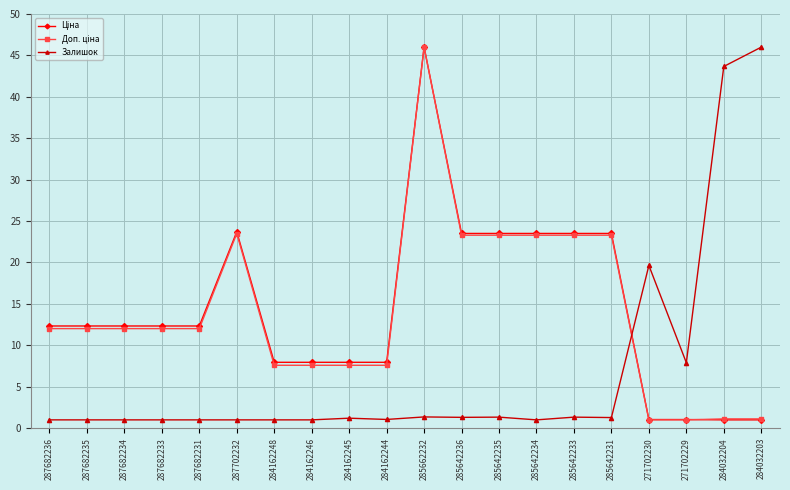

At which category is the sum across all series the highest?

285662232